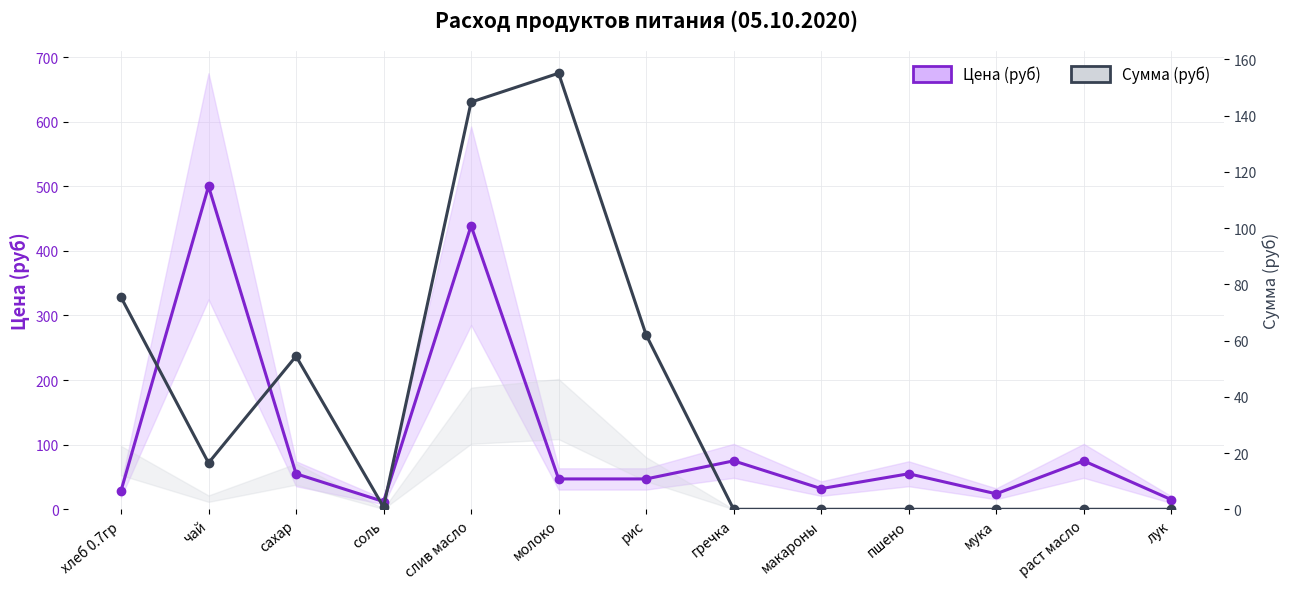

Which series has the largest total across all categories?

Цена (руб)